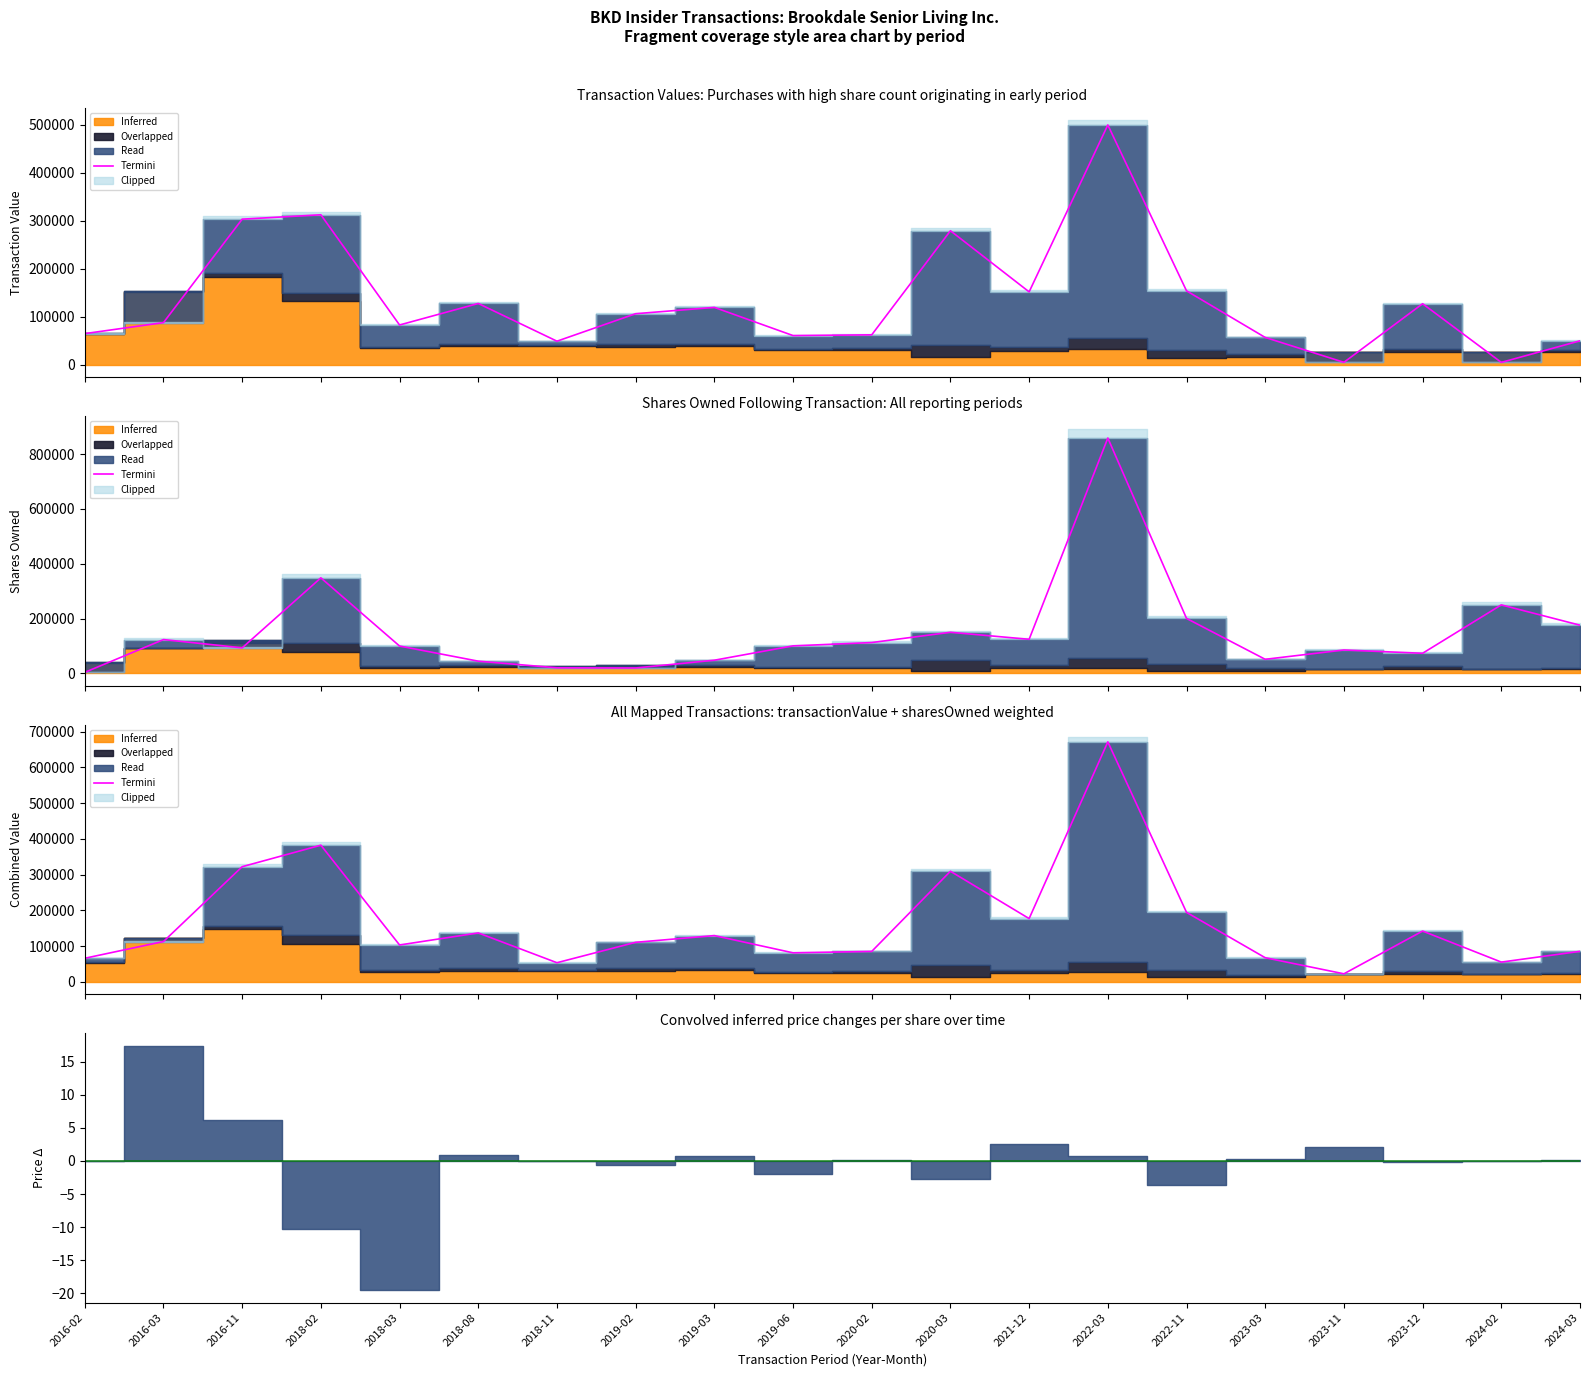

List the labels in order of value, largest first.

2022-03, 2018-02, 2016-11, 2020-03, 2022-11, 2021-12, 2023-12, 2018-08, 2019-03, 2016-03, 2019-02, 2018-03, 2024-03, 2020-02, 2019-06, 2023-03, 2016-02, 2024-02, 2018-11, 2023-11